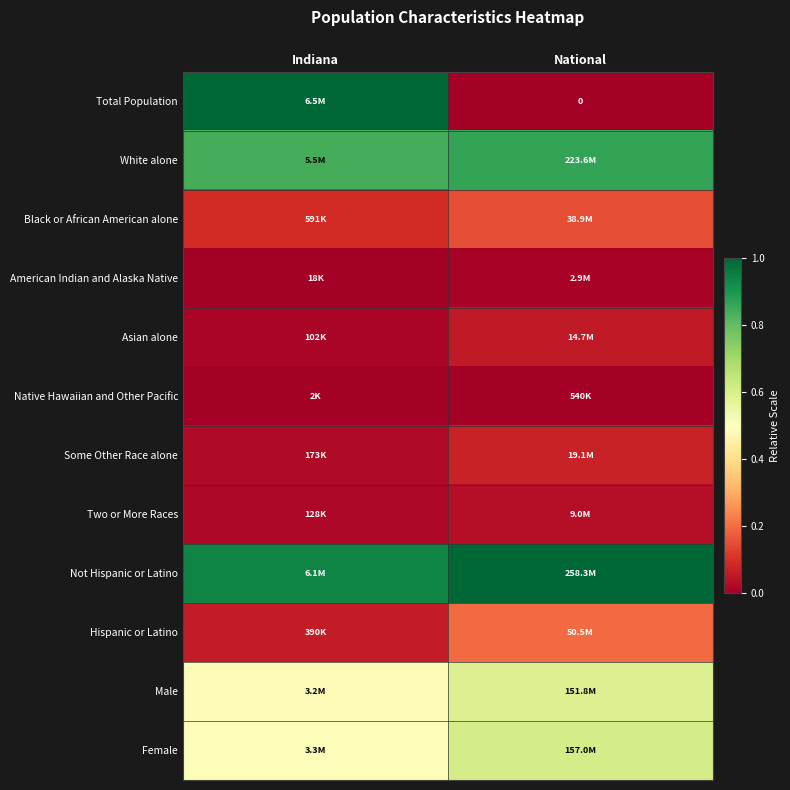

At Indiana, list the series in order from largest to smallest.

Total Population, Not Hispanic or Latino, White alone, Female, Male, Black or African American alone, Hispanic or Latino, Some Other Race alone, Two or More Races, Asian alone, American Indian and Alaska Native, Native Hawaiian and Other Pacific